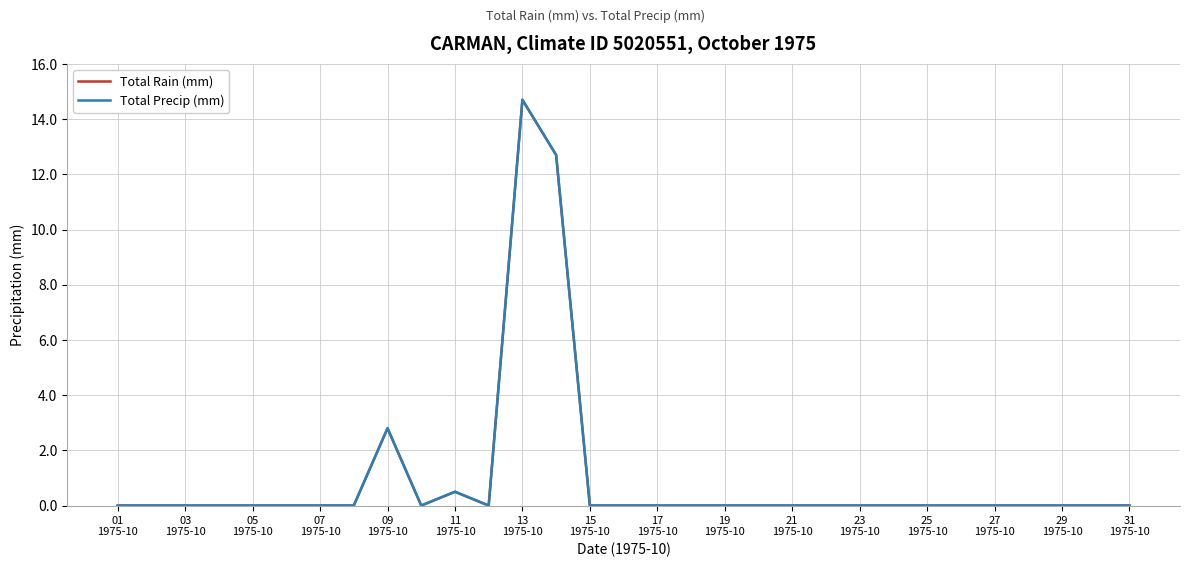

Reading left to right, transcribe all the data shown in this chart.

Total Rain (mm): 0.0	0.0	0.0	0.0	0.0	0.0	0.0	0.0	2.8	0.0	0.5	0.0	14.7	12.7	0.0	0.0	0.0	0.0	0.0	0.0	0.0	0.0	0.0	0.0	0.0	0.0	0.0	0.0	0.0	0.0	0.0
Total Precip (mm): 0.0	0.0	0.0	0.0	0.0	0.0	0.0	0.0	2.8	0.0	0.5	0.0	14.7	12.7	0.0	0.0	0.0	0.0	0.0	0.0	0.0	0.0	0.0	0.0	0.0	0.0	0.0	0.0	0.0	0.0	0.0